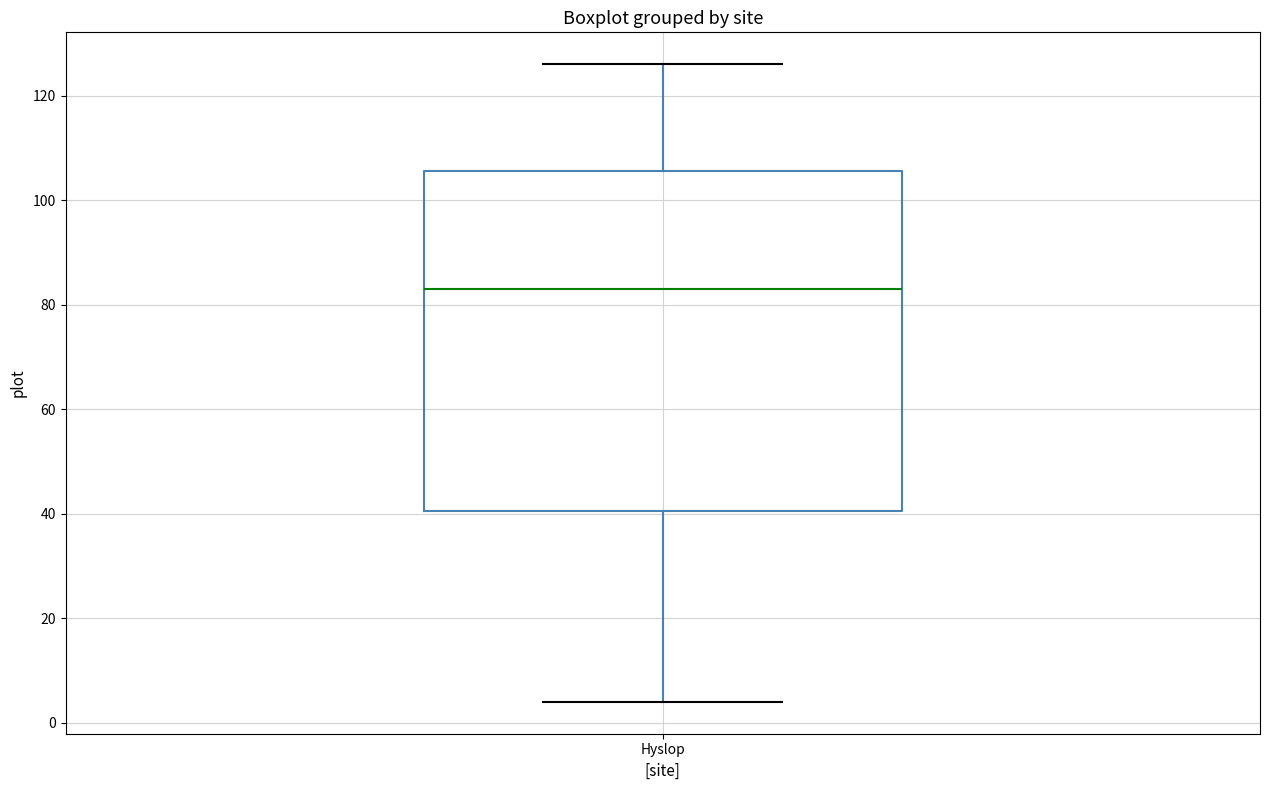

Where does the upper whisker of the box for Hyslop end on the y-axis? The values are not printed on the chart, so give them approximately, as read against the axis.

126